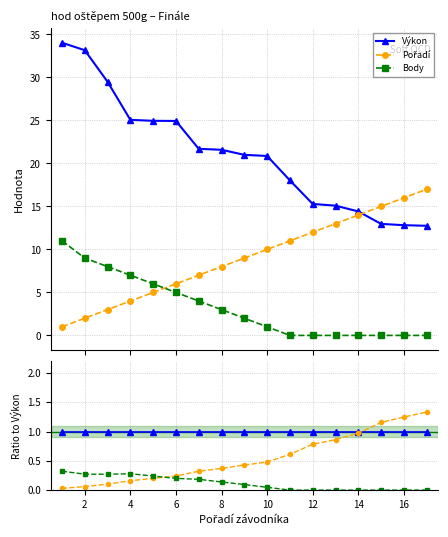

What is the label of the 2nd point from the left?

2